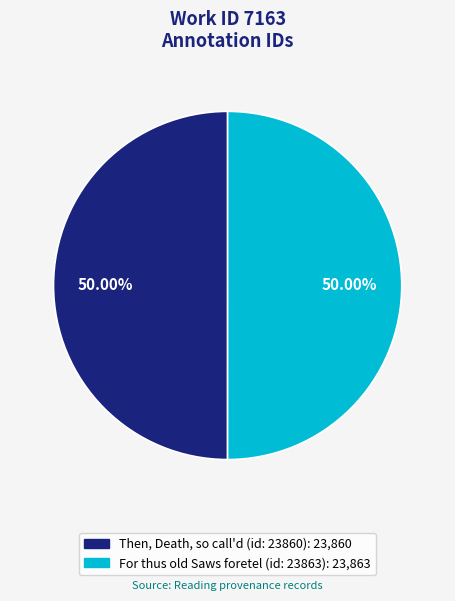

To the nearest percent, what percentage of the pie is Then, Death, so call'd (id: 23860)?

50%